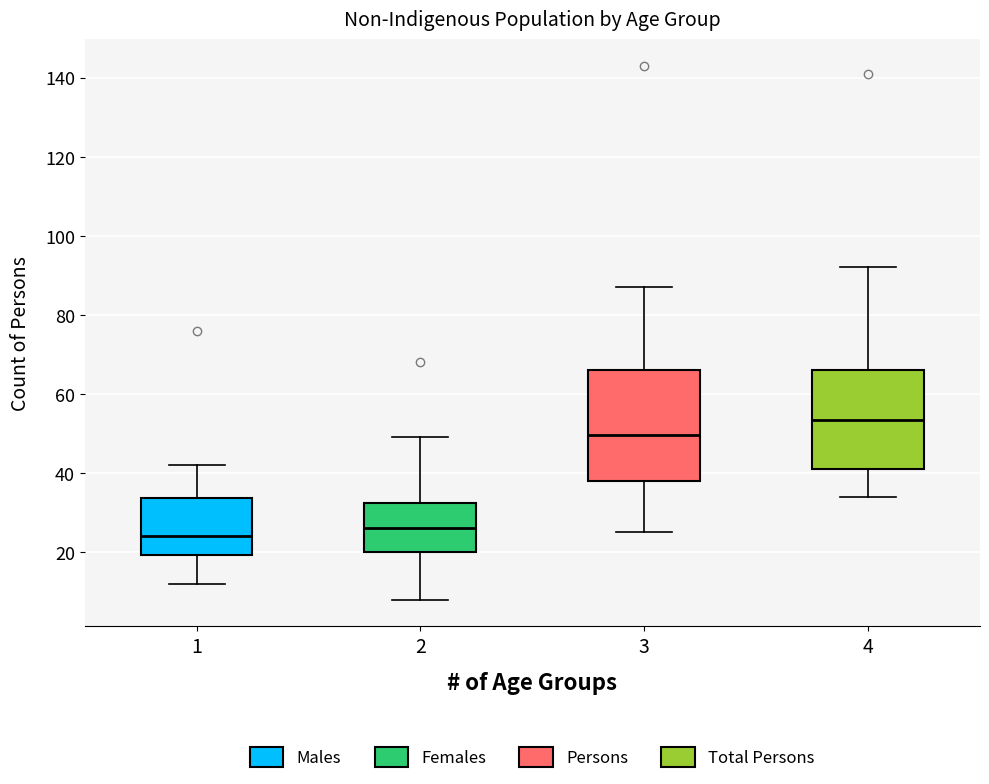

Reading left to right, transcribe this box plot: for each box, give where its median line is, the range the box spans, and where its two whiskers end, as read against the y-axis. The values are not printed on the chart, so give them approximately, as read against the axis.

1: median 24, box 20 to 34, whiskers 12 to 42
2: median 26, box 20 to 32, whiskers 8 to 50
3: median 50, box 38 to 66, whiskers 26 to 88
4: median 54, box 42 to 66, whiskers 34 to 92